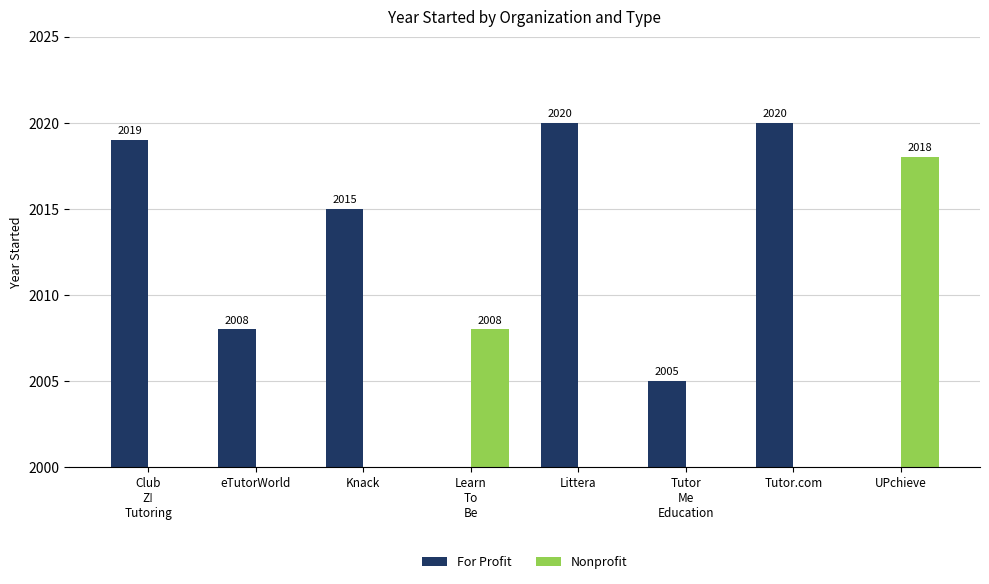

At Knack, list the series in order from smallest to largest.

Nonprofit, For Profit